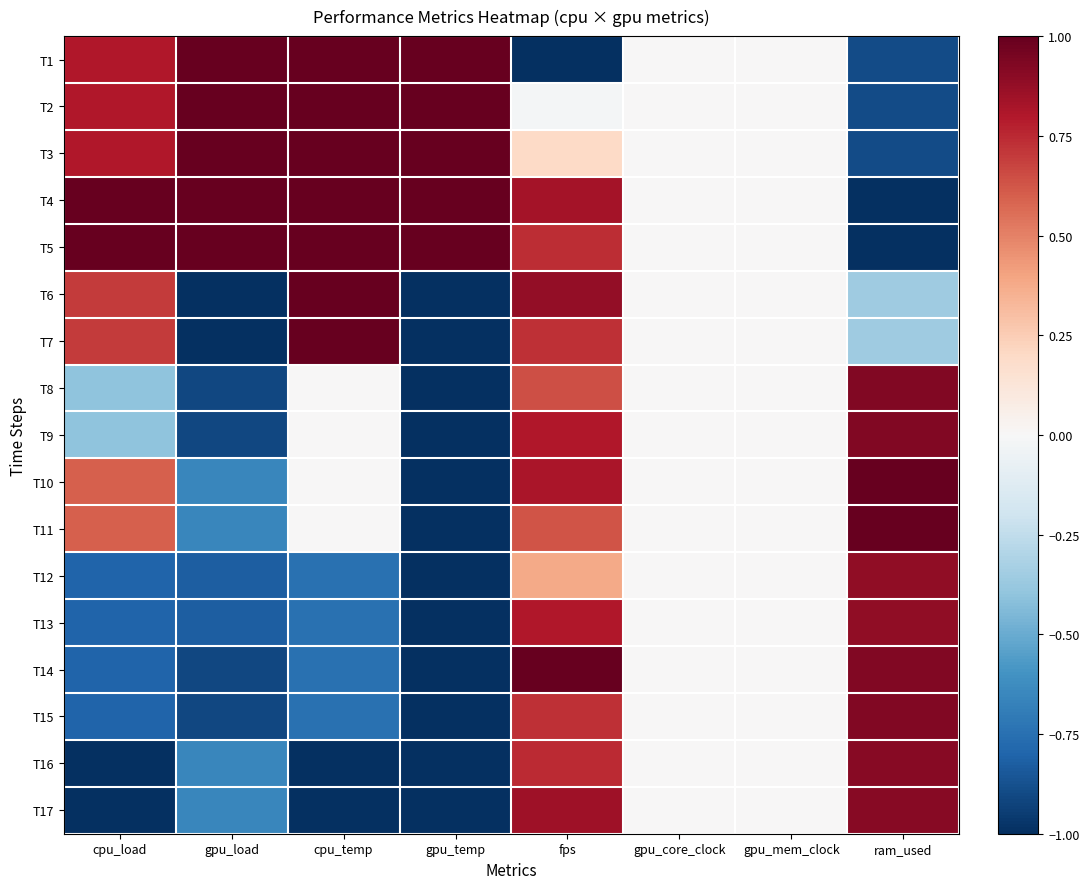

How many categories are shown in the chart?

8